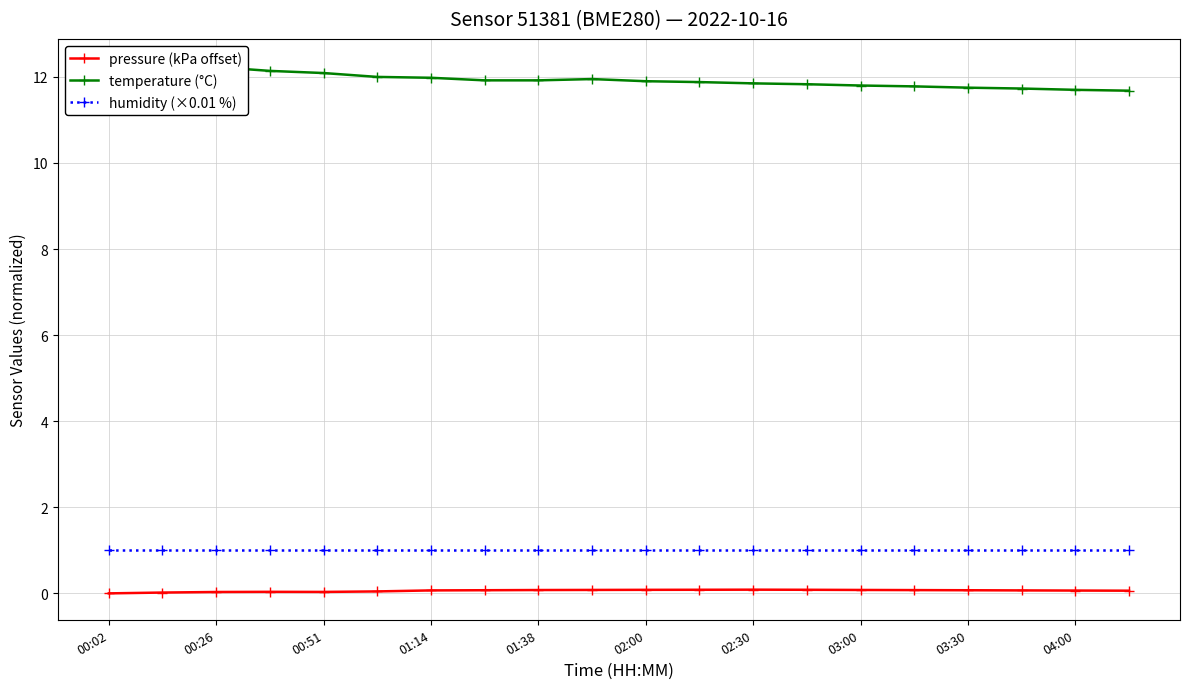

Does the chart have visible grid lines?

Yes